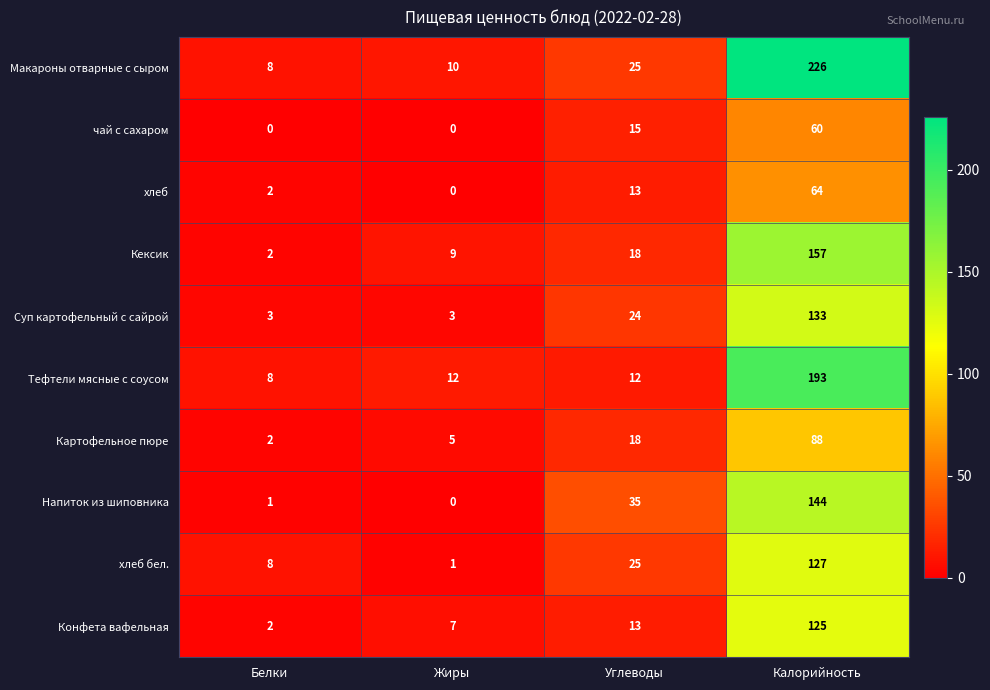

List the labels in order of хлеб бел. value, smallest first.

Жиры, Белки, Углеводы, Калорийность